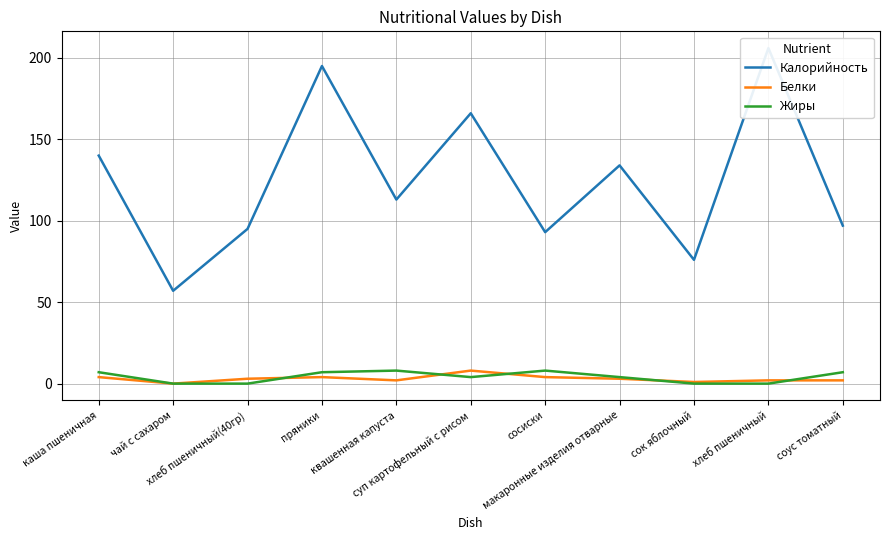

True or false: Белки and Калорийность intersect in this chart.

False